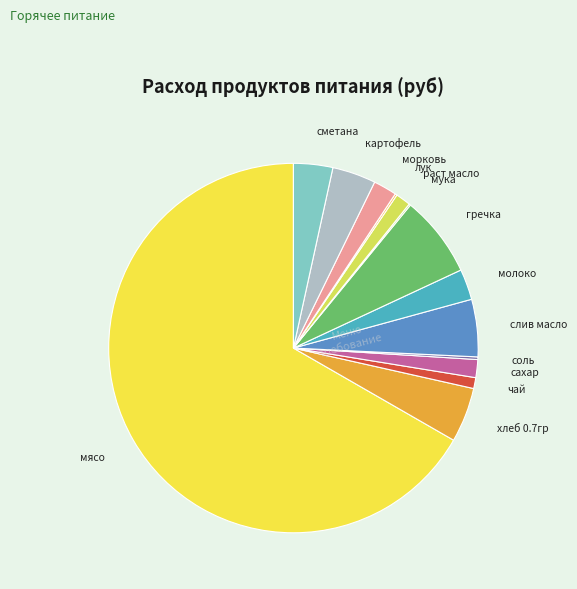

How many slices are in this pie chart?

14